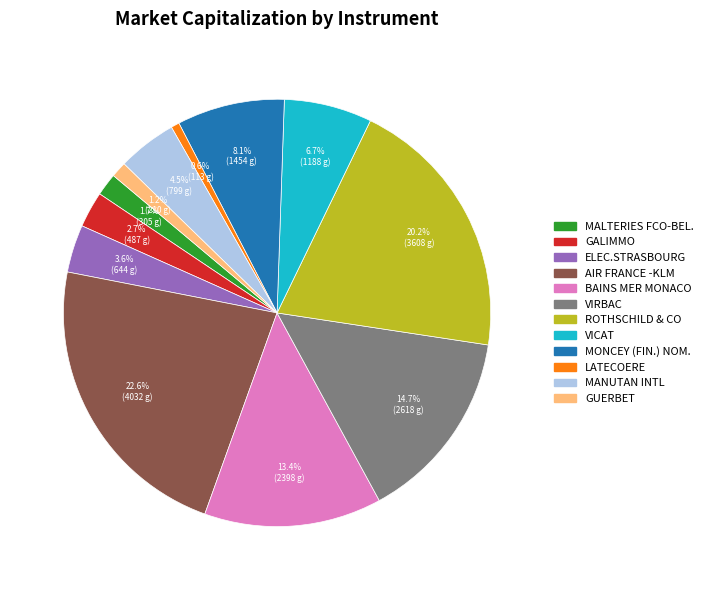

True or false: LATECOERE accounts for 1% of the total.

True